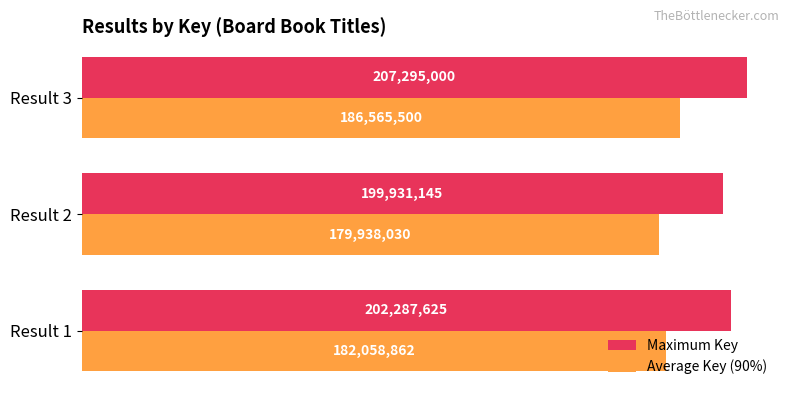

Reading left to right, list all the values displayed in this chart.

Maximum Key: 202287625.0	199931145.0	207295000.0
Average Key (90%): 182058862.5	179938030.5	186565500.0